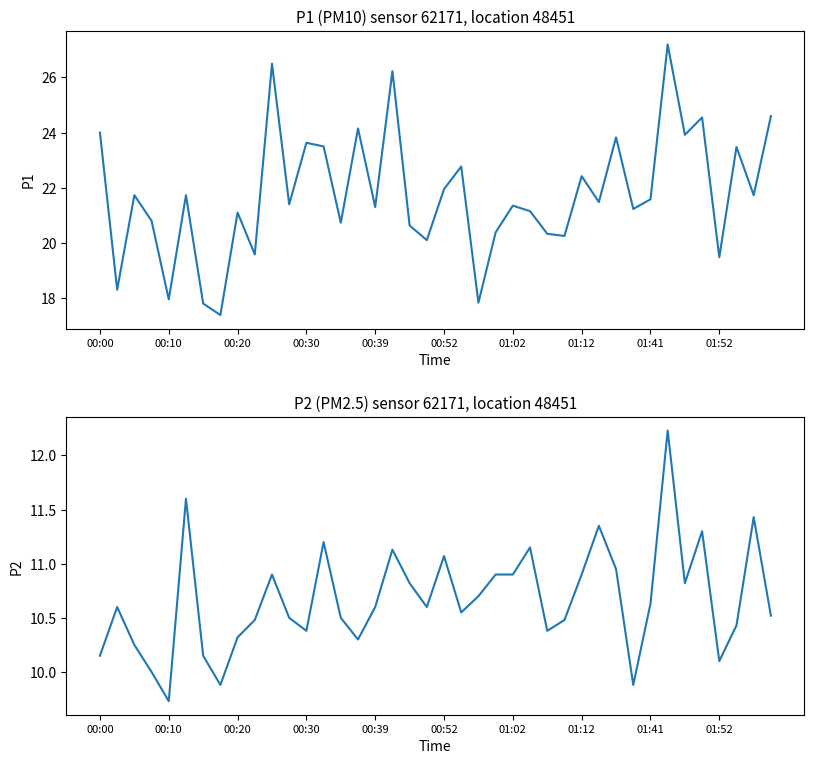

What is the lowest value of the P1 series?

17.4